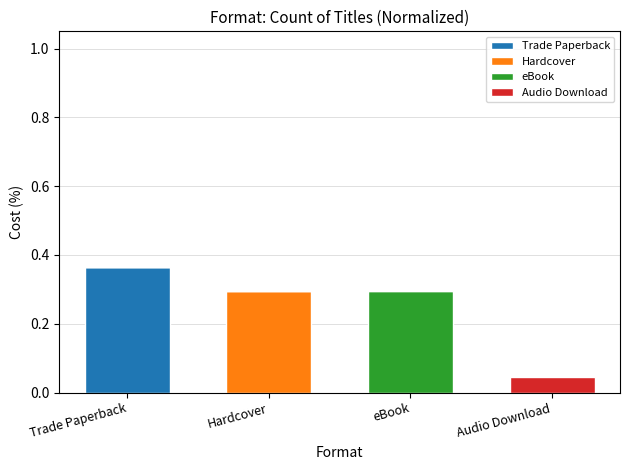

What is the total value across all series at Hardcover?

0.3